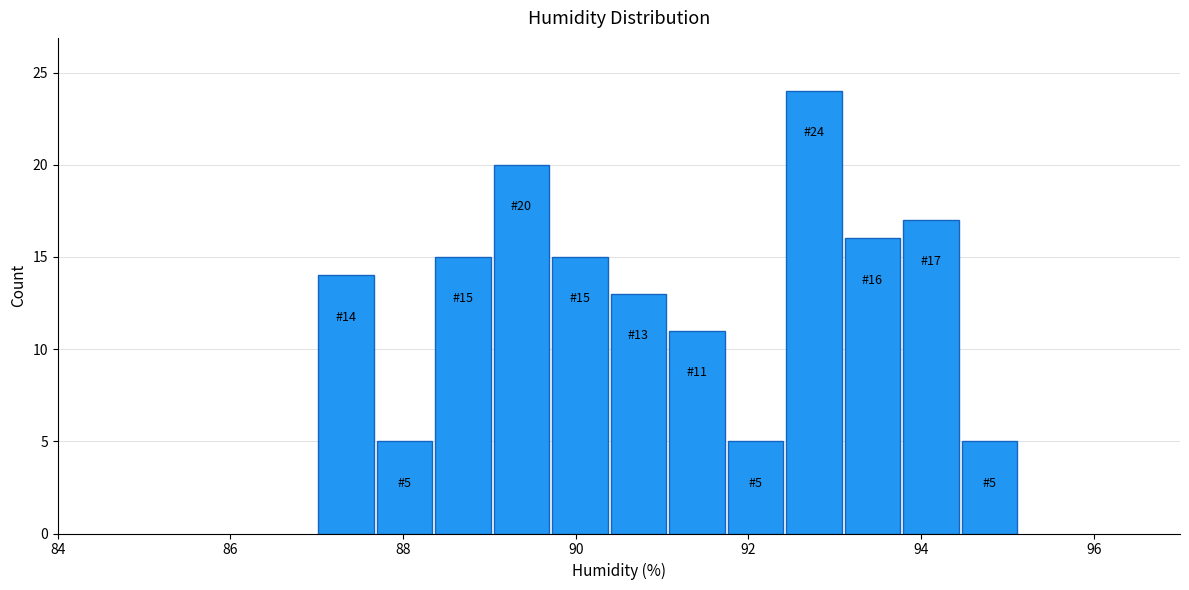

Around what value on the x-axis is the tallest bar? Give the approximate position of its centre, as read against the axis.

92.8